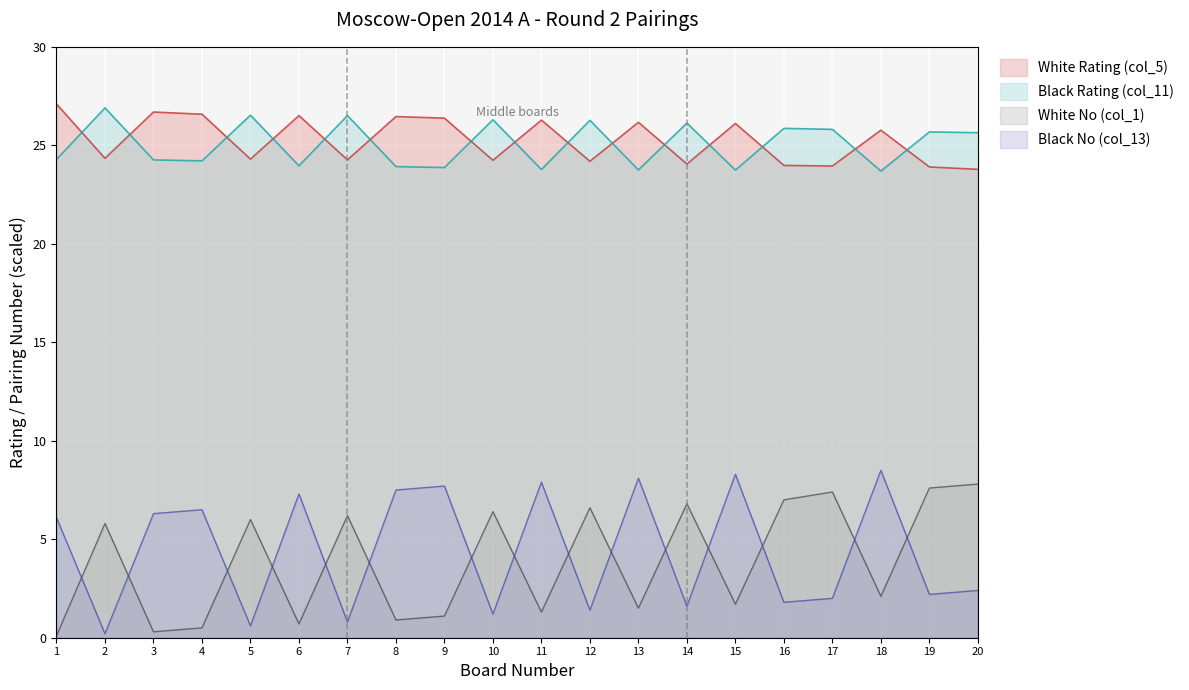

At which category is the sum across all series the highest?

18